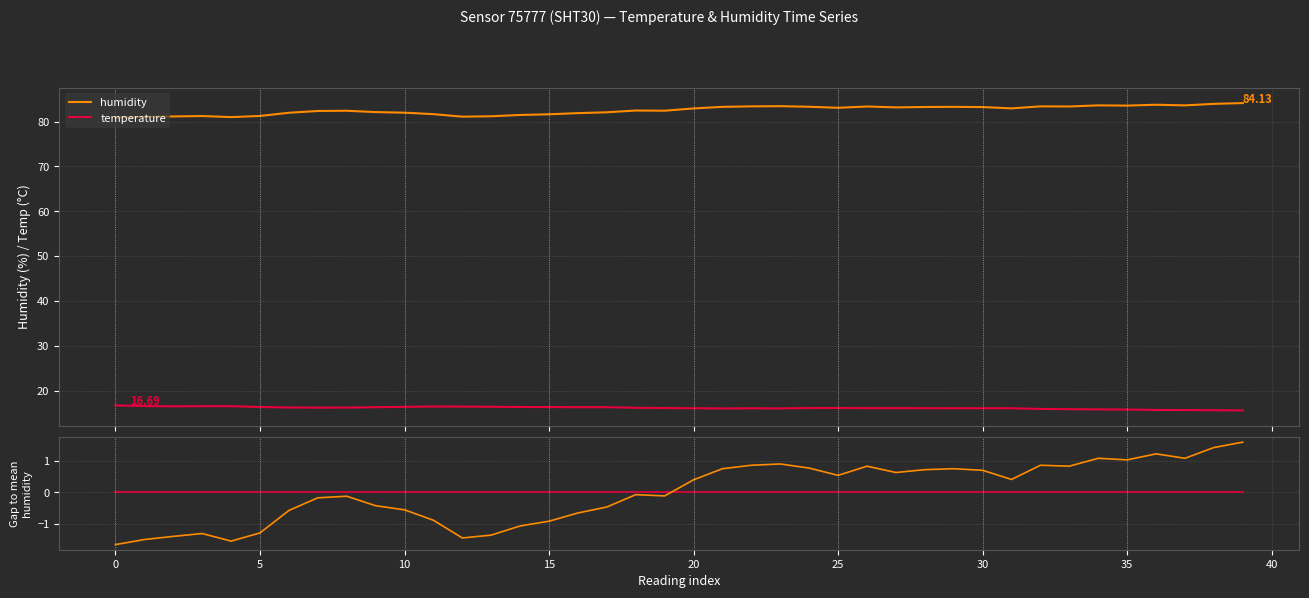

True or false: humidity gap and humidity cross at least once.

False